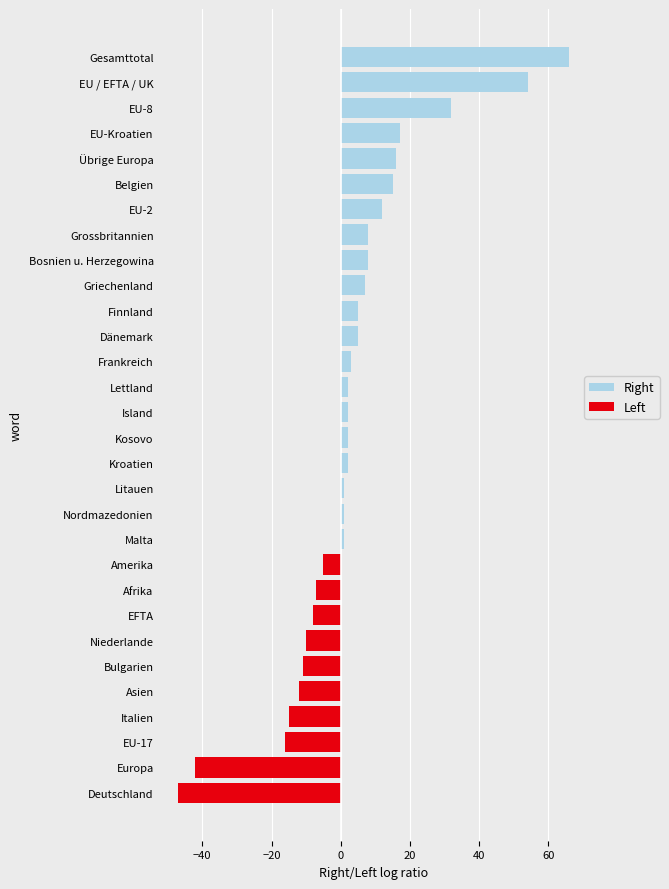

How many bars are there in each group?

2